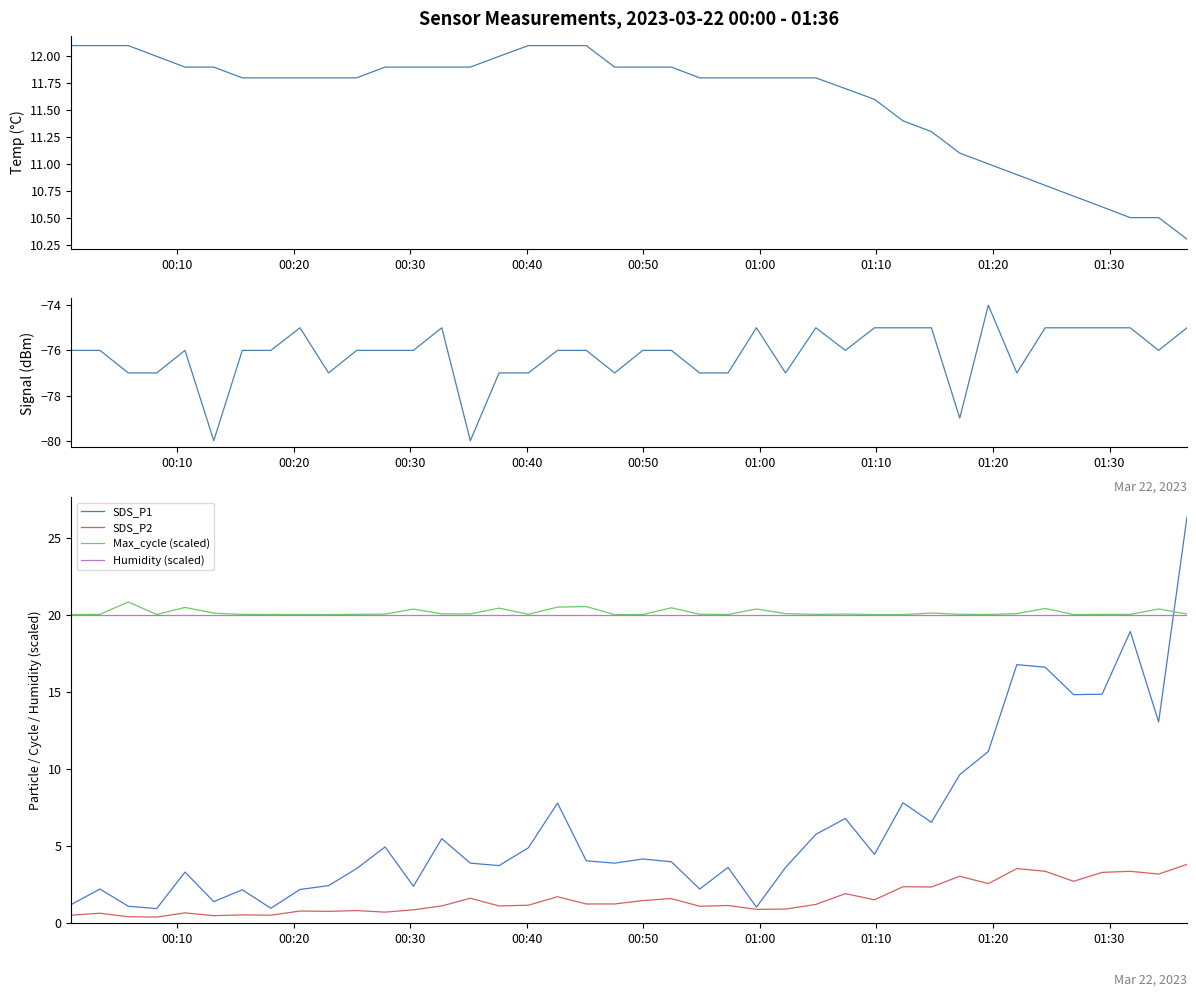

True or false: Signal has more than 1 interior local peaks.

True